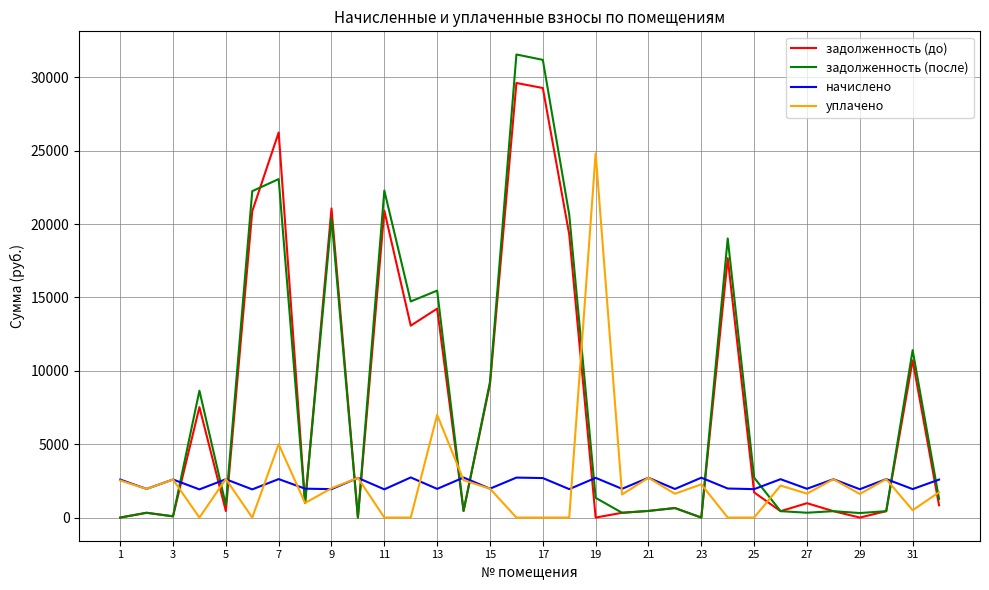

Which series has the largest total across all categories?

задолженность (после)